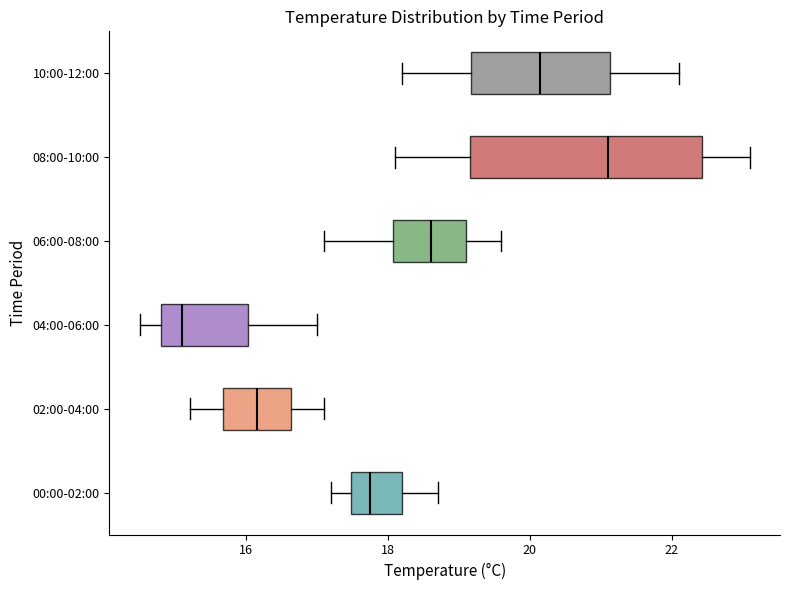

Where is the left edge of the box for 08:00-10:00 on the x-axis? The values are not printed on the chart, so give them approximately, as read against the axis.

19.2